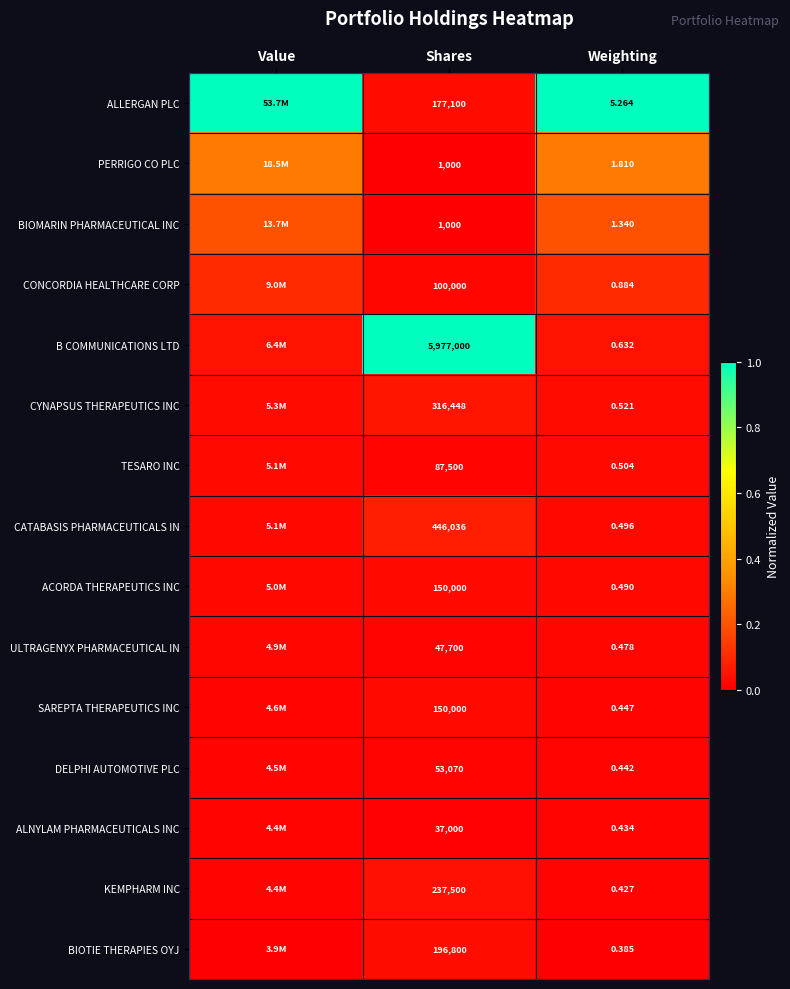

At Weighting, list the series in order from largest to smallest.

ALLERGAN PLC, PERRIGO CO PLC, BIOMARIN PHARMACEUTICAL INC, CONCORDIA HEALTHCARE CORP, B COMMUNICATIONS LTD, CYNAPSUS THERAPEUTICS INC, TESARO INC, CATABASIS PHARMACEUTICALS IN, ACORDA THERAPEUTICS INC, ULTRAGENYX PHARMACEUTICAL IN, SAREPTA THERAPEUTICS INC, DELPHI AUTOMOTIVE PLC, ALNYLAM PHARMACEUTICALS INC, KEMPHARM INC, BIOTIE THERAPIES OYJ